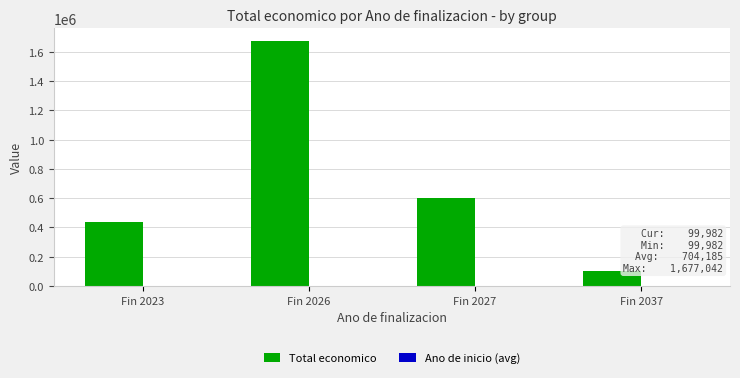

At which label does Total economico first exceed 599400?

Fin 2026